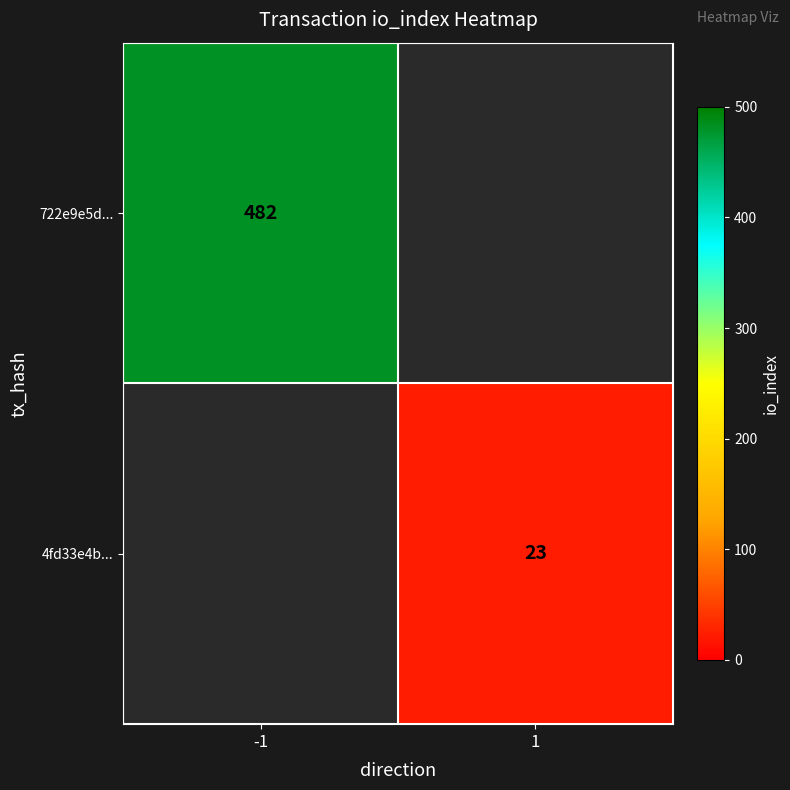

True or false: 4fd33e4b... has a value of 33 at 1.

False